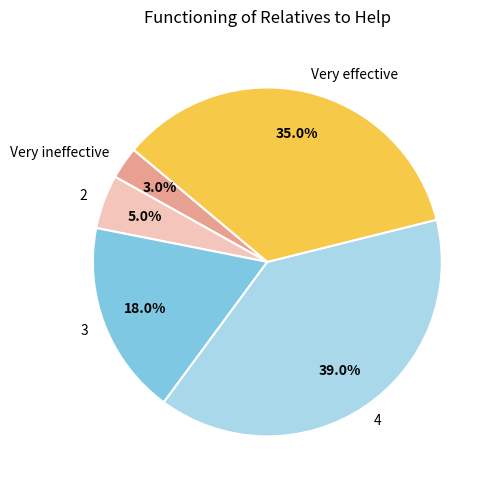

Between 2 and 4, which is larger?

4